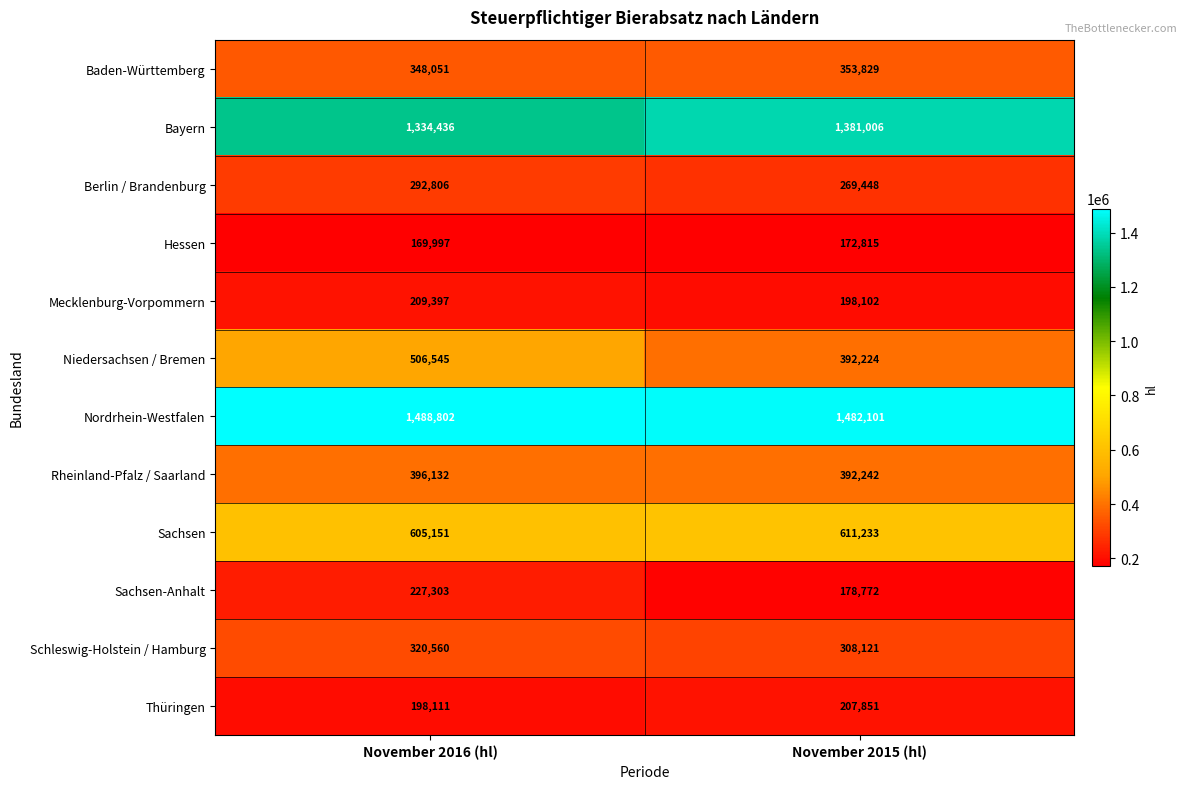

True or false: Rheinland-Pfalz / Saarland has a value of 396132 at November 2016 (hl).

True